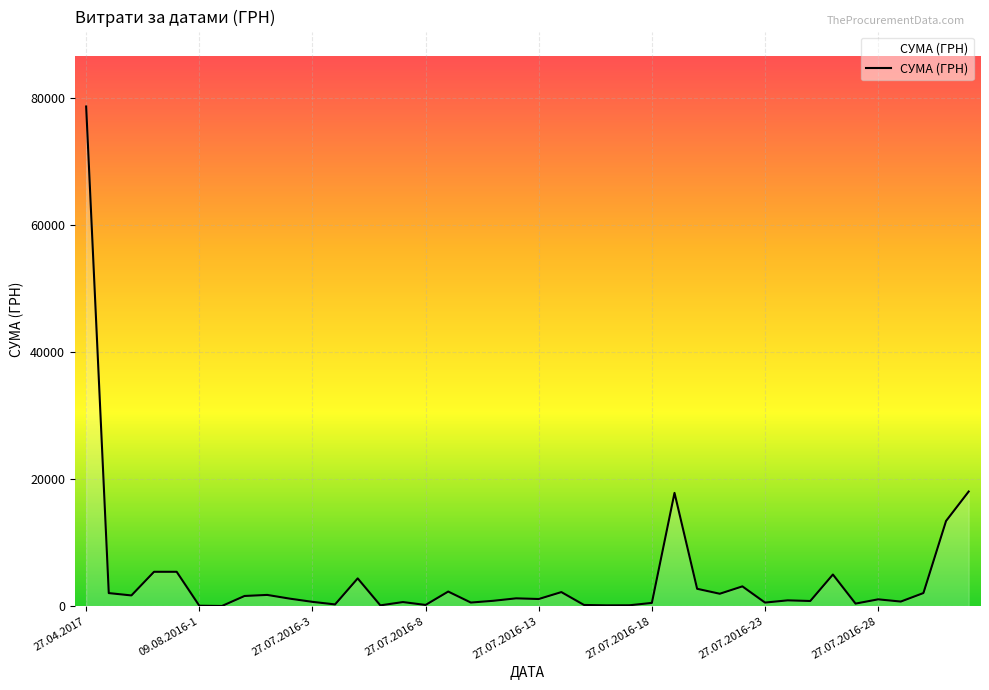

What is the greatest value displayed?

78600.0